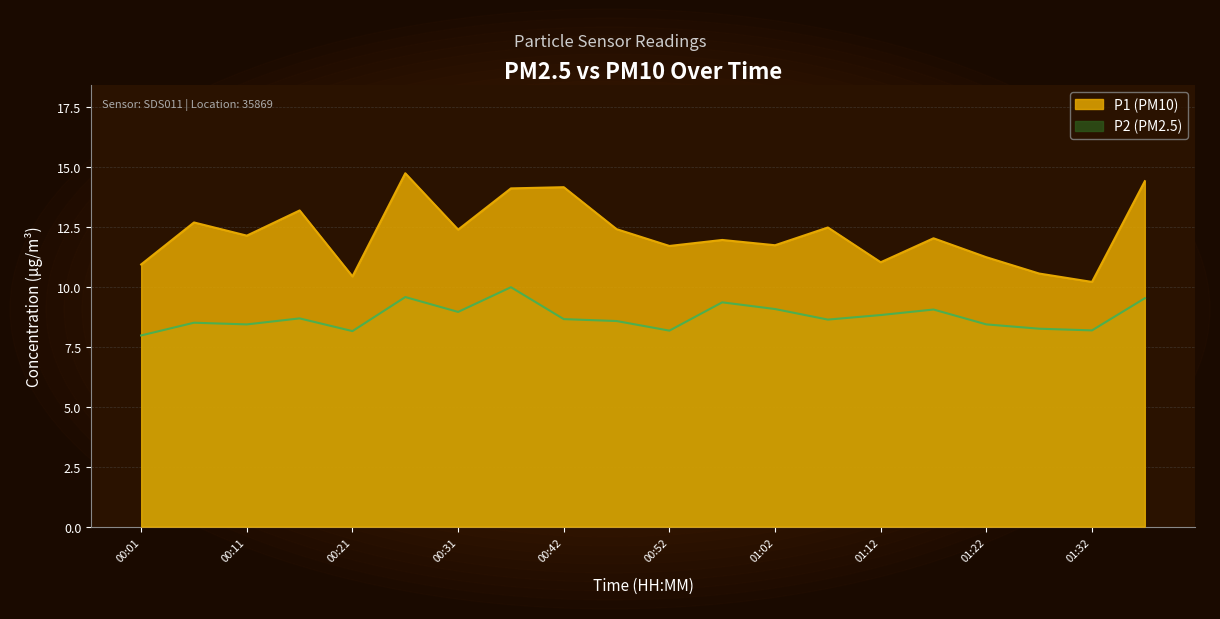

Where does the P2 series first go above 8?

00:06